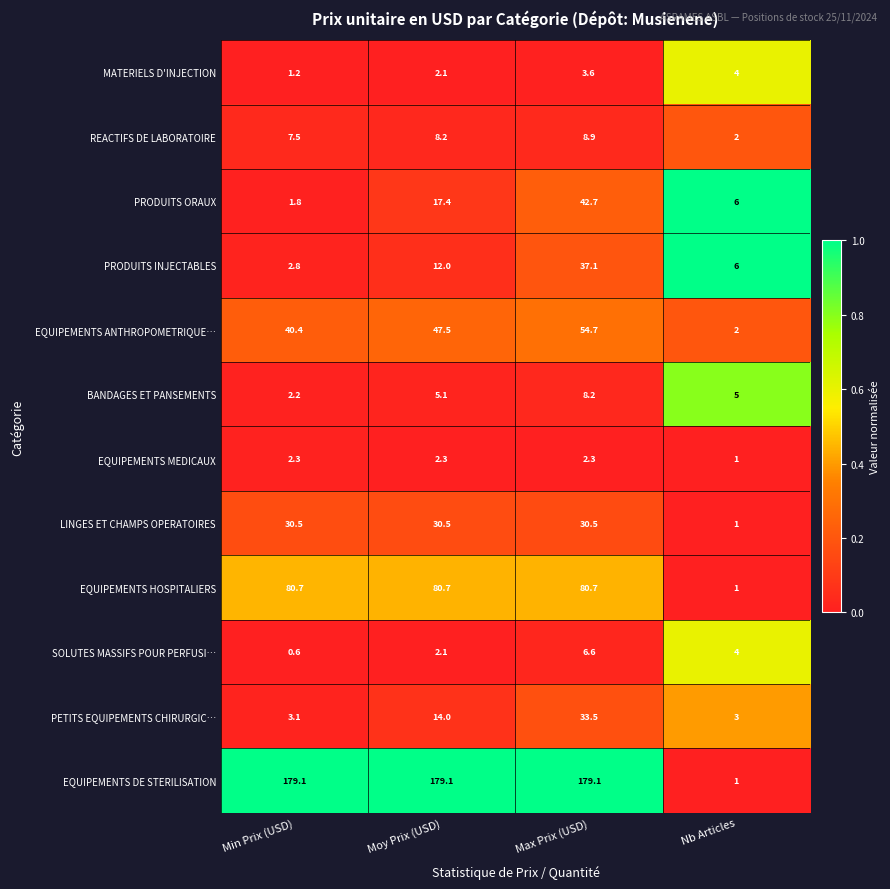

What is the spread (max minus min) of values at Moy Prix (USD)?

177.0